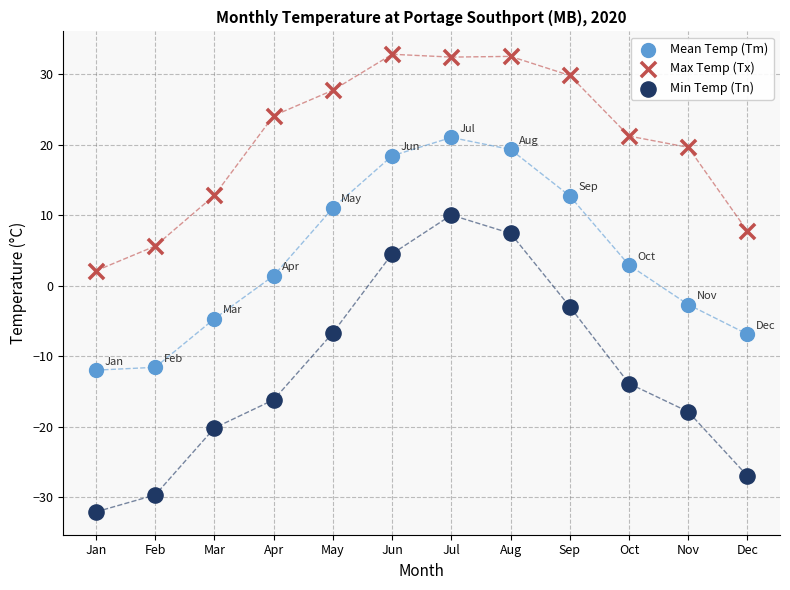

Which series reaches the maximum Y coordinate?

Max Temp (Tx)